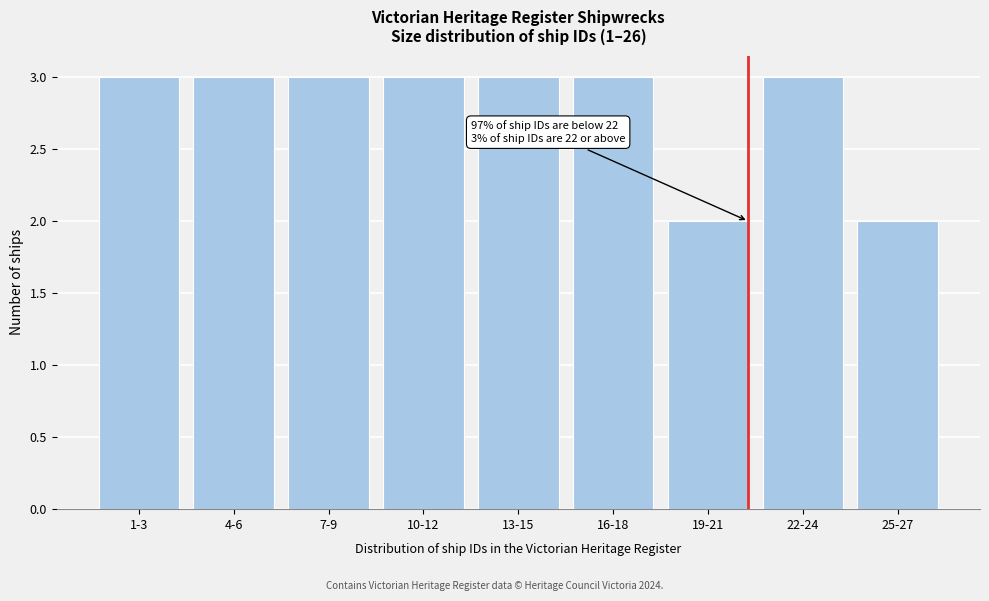

Reading left to right, what are all the values shown in this chart?

3	3	3	3	3	3	2	3	2